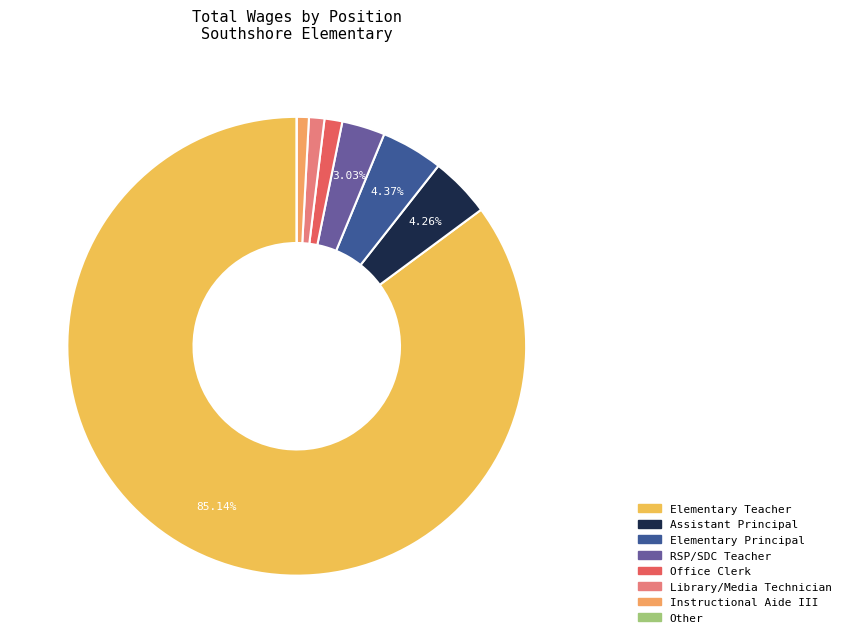

To the nearest percent, what is the average slice percentage?

12%